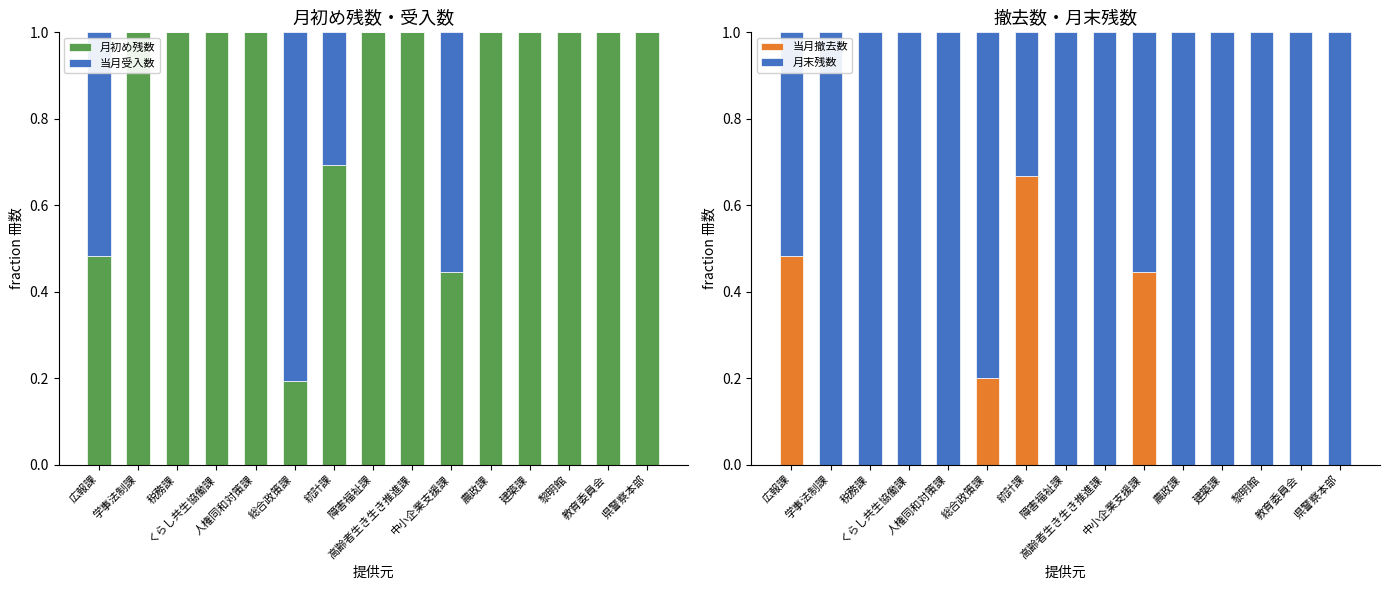

True or false: 月初め残数 has a value of 0.8 at 中小企業支援課.

False